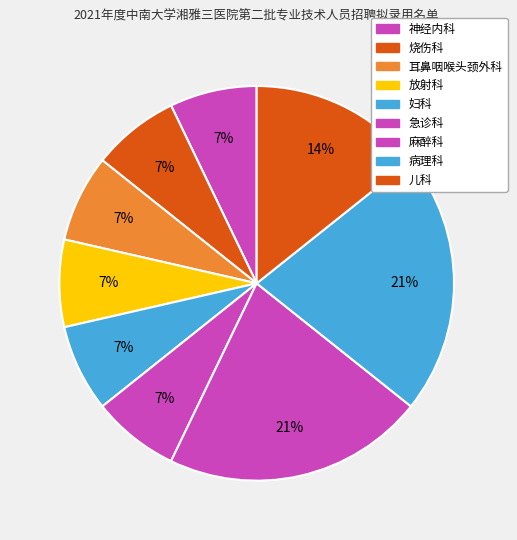

How many segments does this pie chart have?

9